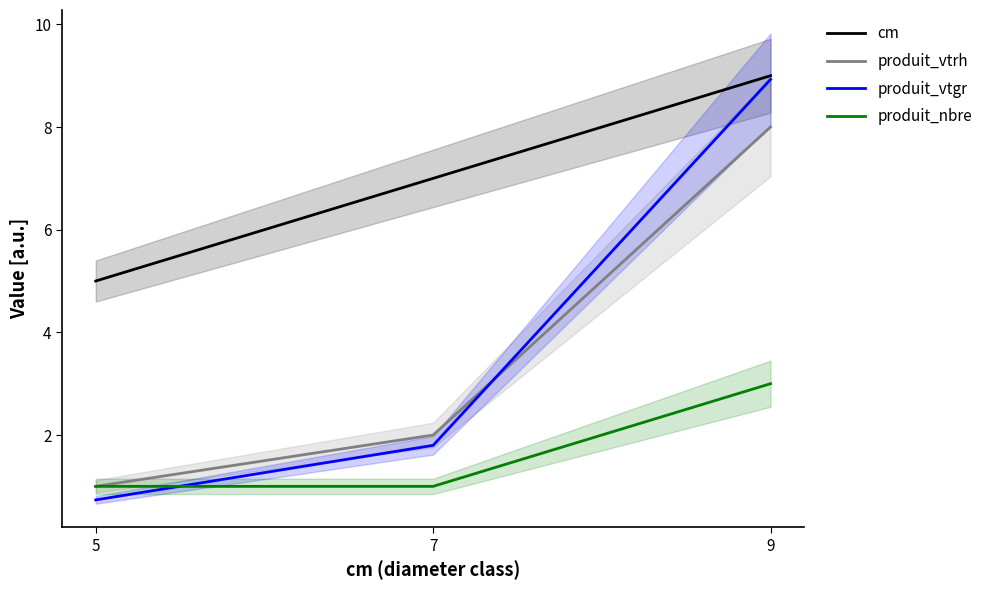

What are all the series names shown in the legend?

cm, produit_vtrh, produit_vtgr, produit_nbre